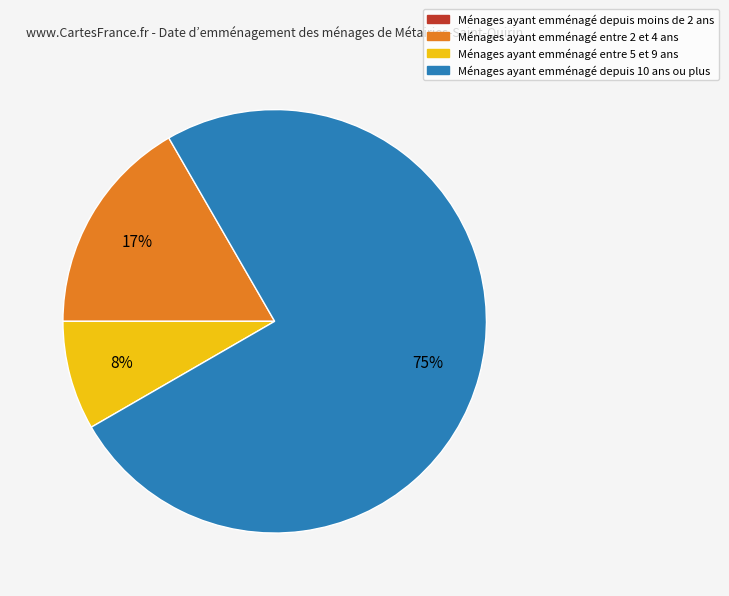

Which has a higher value, Ménages ayant emménagé entre 2 et 4 ans or Ménages ayant emménagé entre 5 et 9 ans?

Ménages ayant emménagé entre 2 et 4 ans